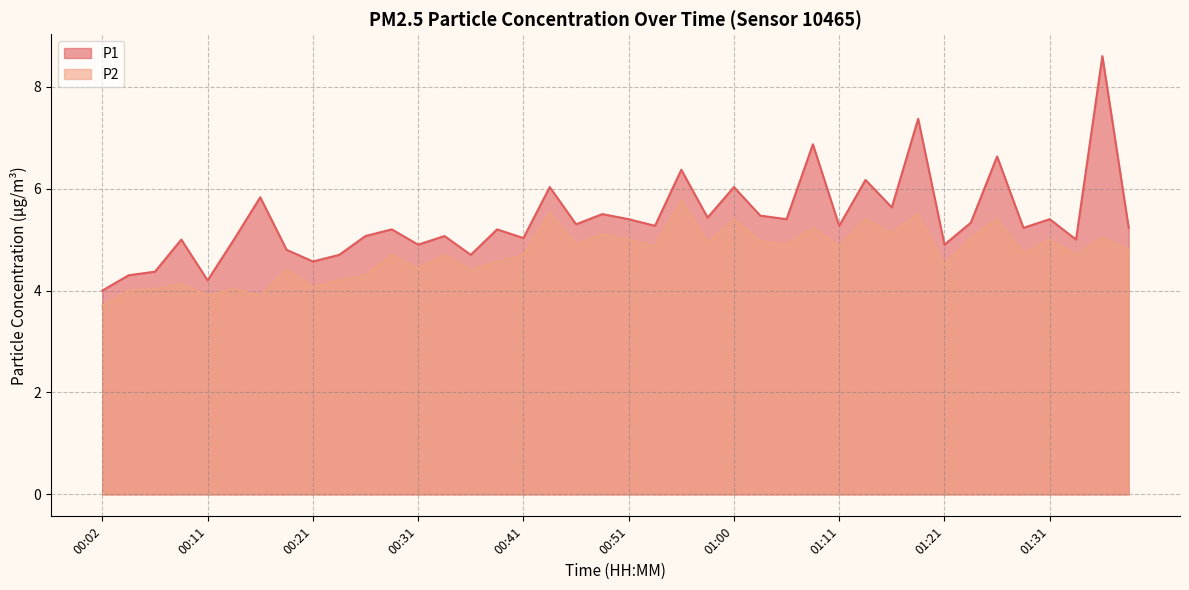

What are all the series names shown in the legend?

P1, P2